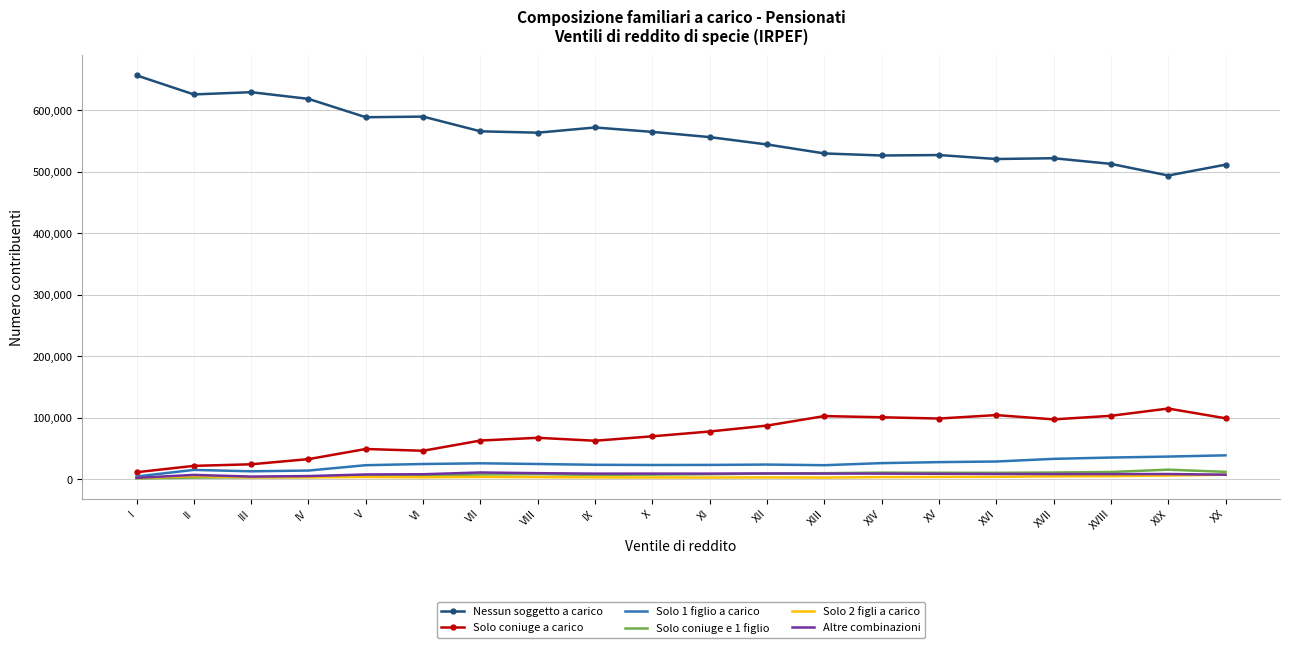

True or false: Nessun soggetto a carico and Solo 1 figlio a carico intersect in this chart.

False